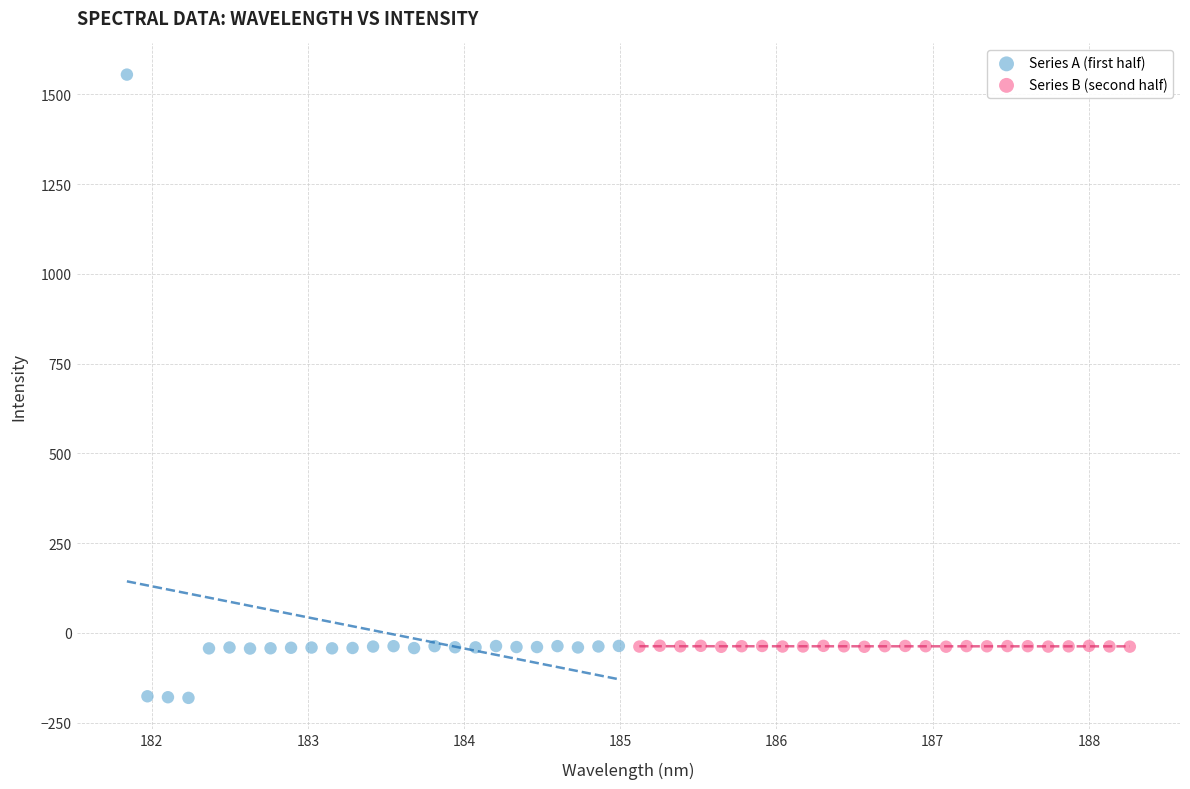

Which series reaches the minimum Y coordinate?

Series A (first half)